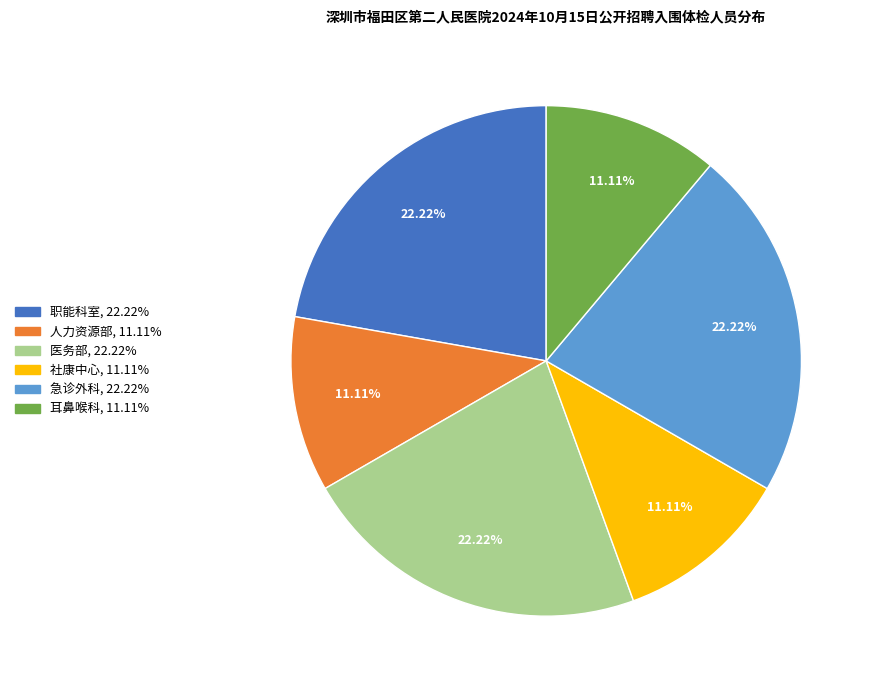

Combined, what portion of the pie is 急诊外科 and 人力资源部?

33.3%